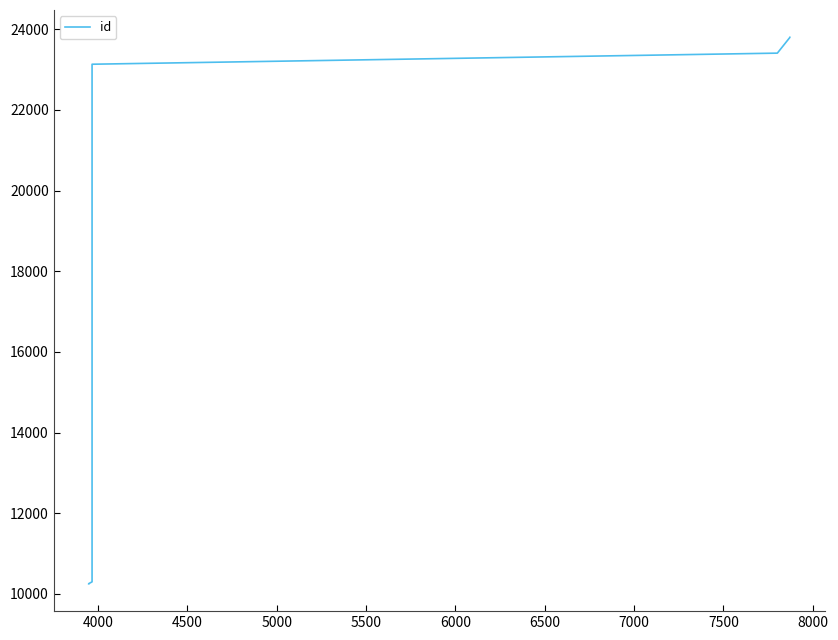

Reading right to left, extract all data points from this chart.

23800	23799	23798	23797	23408	23133	10300	10254	10253	10251